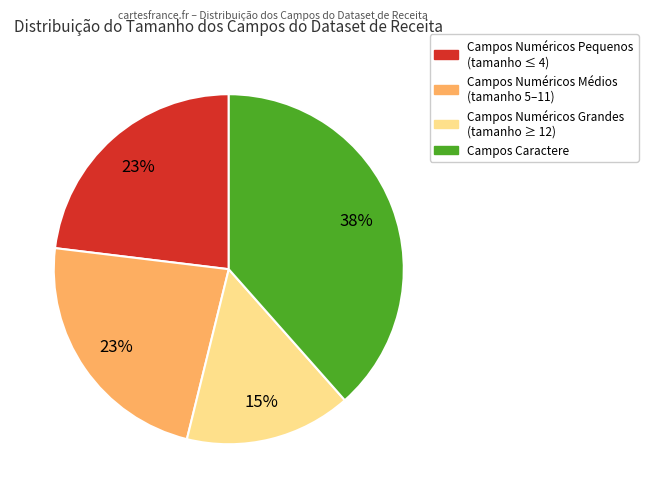

Count the number of slices in the pie.

4